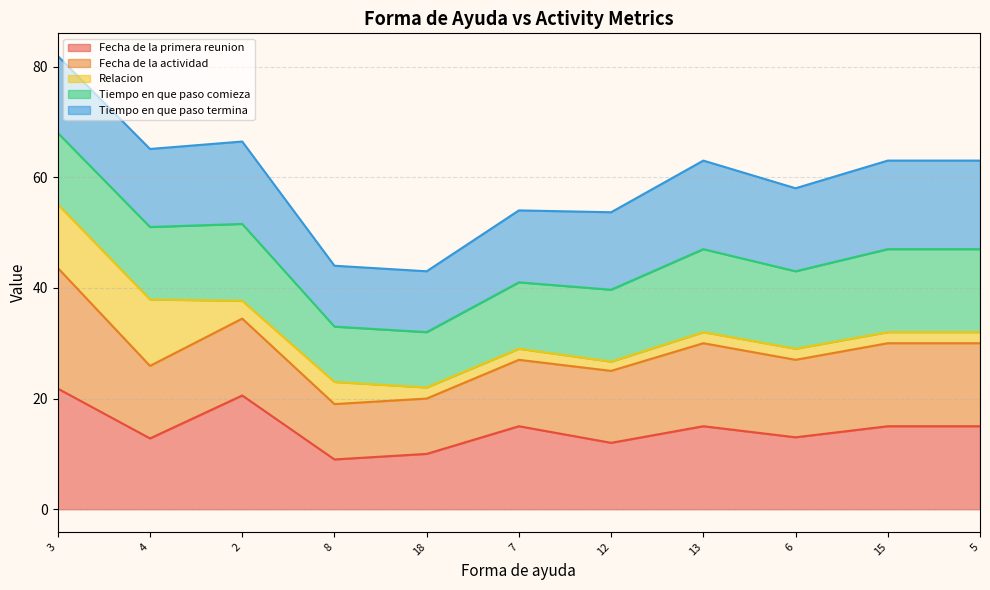

At which category is the sum across all series the highest?

3